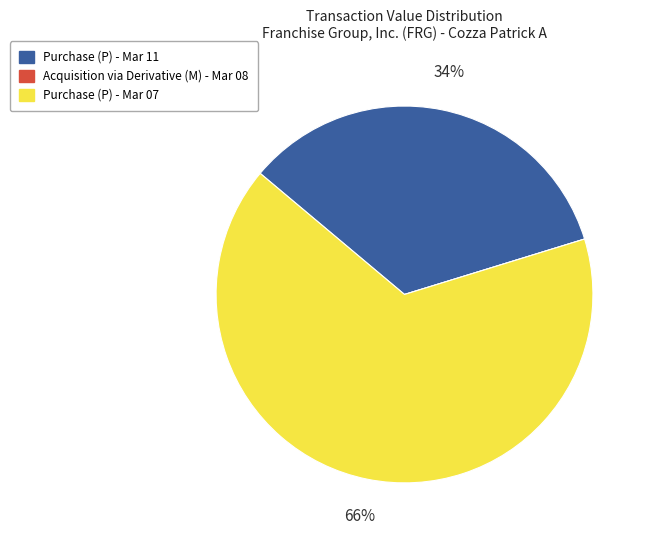

Is there any slice that represents more than half of the pie?

Yes